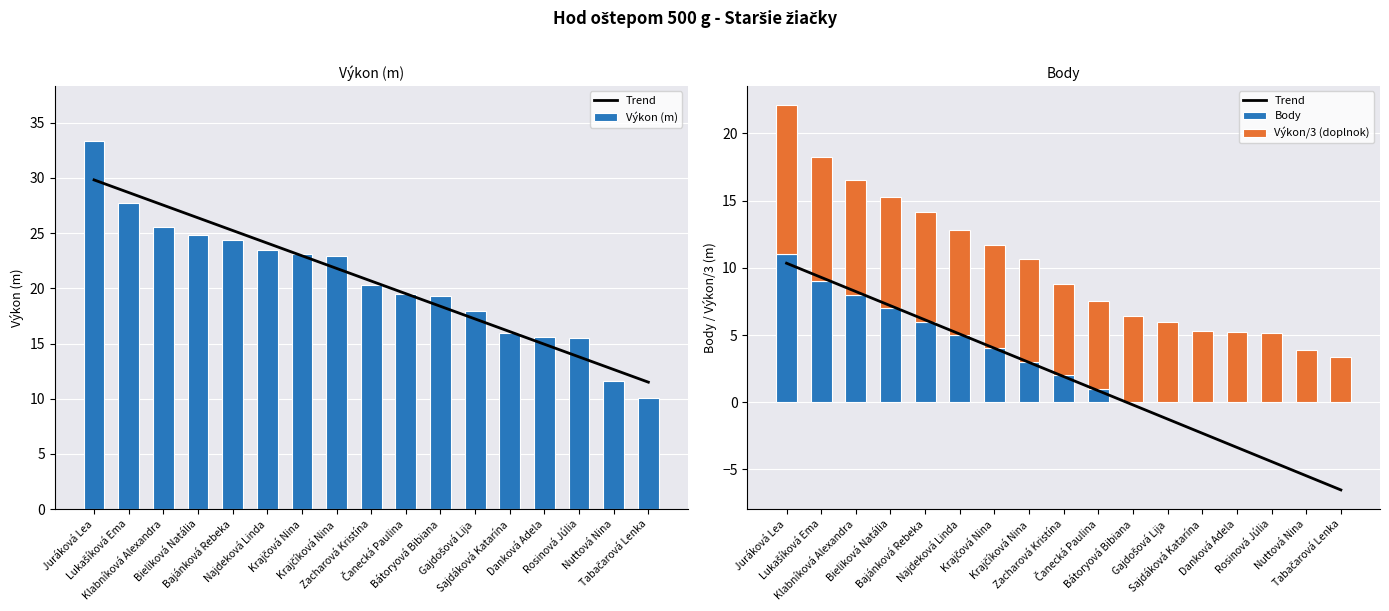

Which series has the largest total across all categories?

Výkon (m)